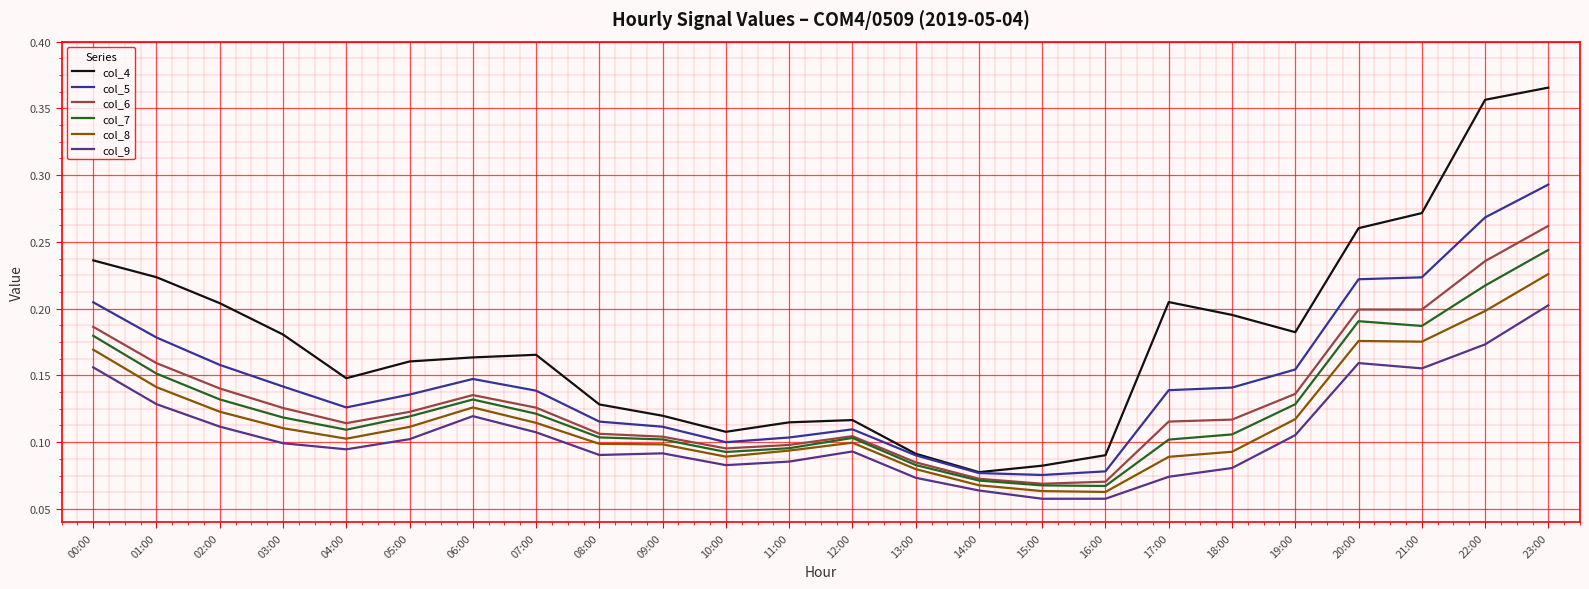

True or false: col_7 has a value of 0.1 at 15:00.

False